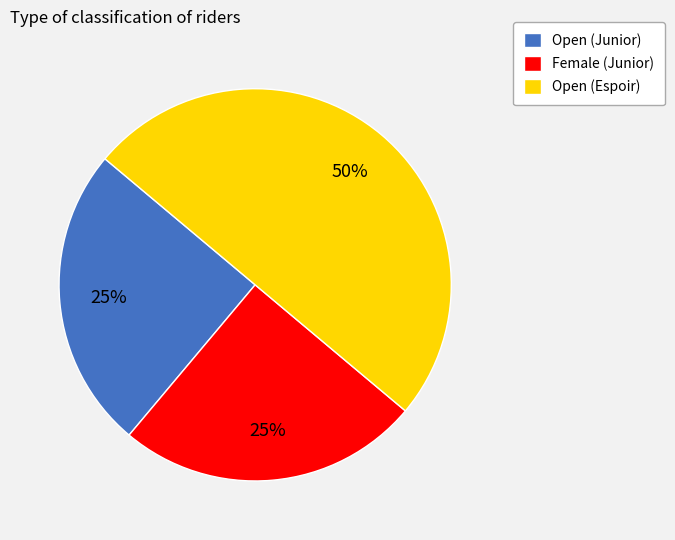

Approximately how many times larger is the value at Female (Junior) compared to Open (Espoir)?

0.5